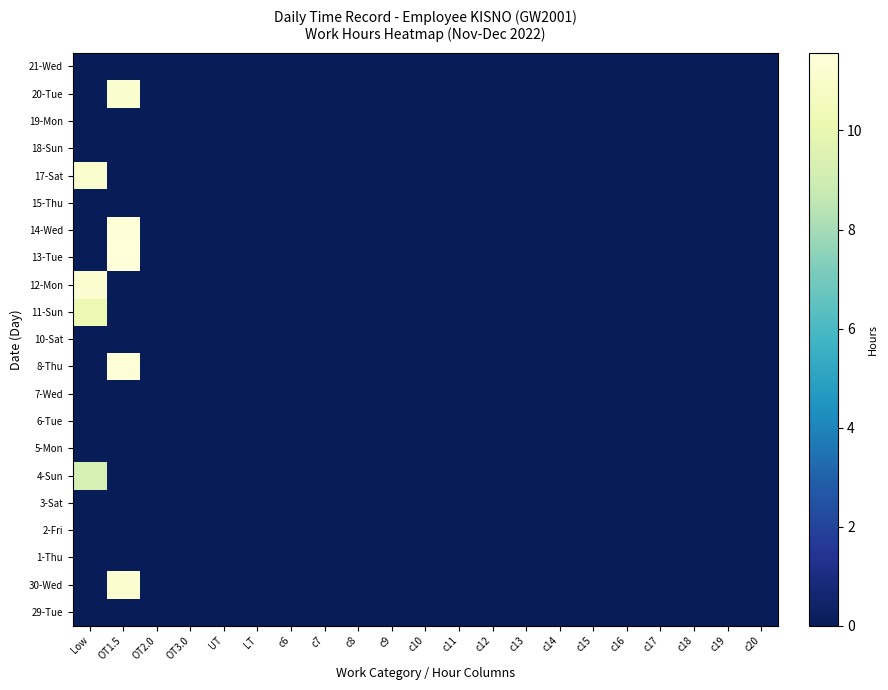

At which category is the sum across all series the highest?

OT1.5